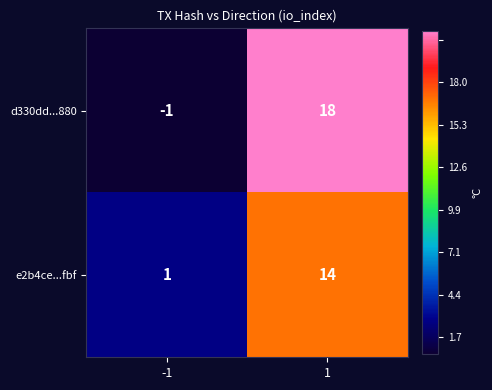

What is the total value across all series at 1?

32